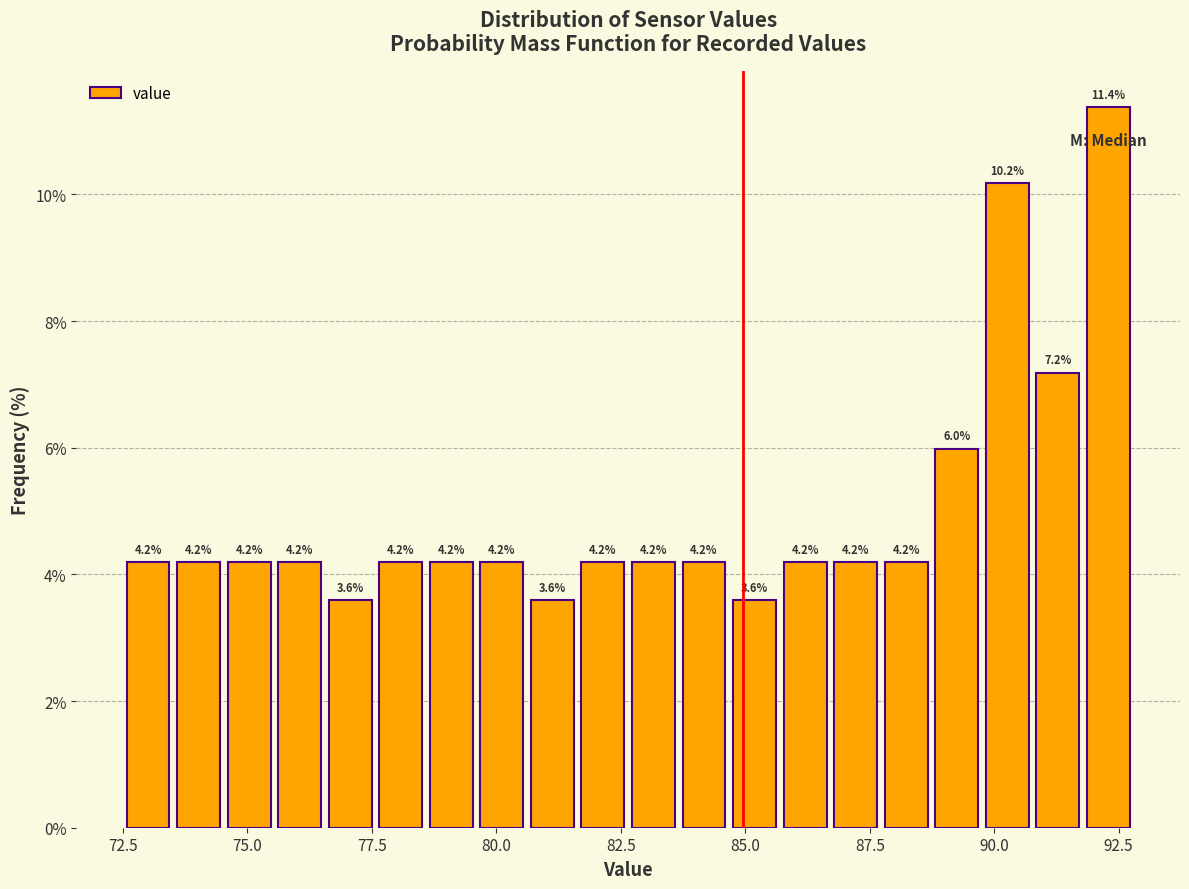

Read against the x-axis, roughly where is the centre of the tallest bar?

92.5